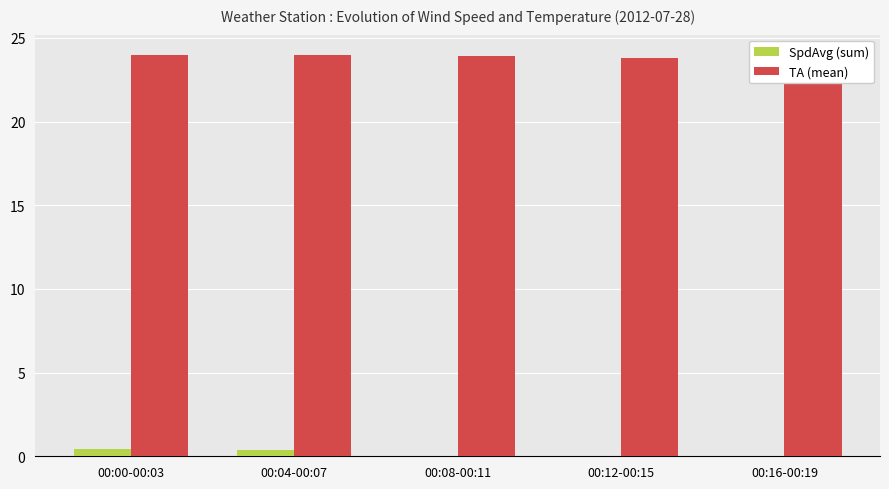

What is the average value of the TA (mean) series?

23.9